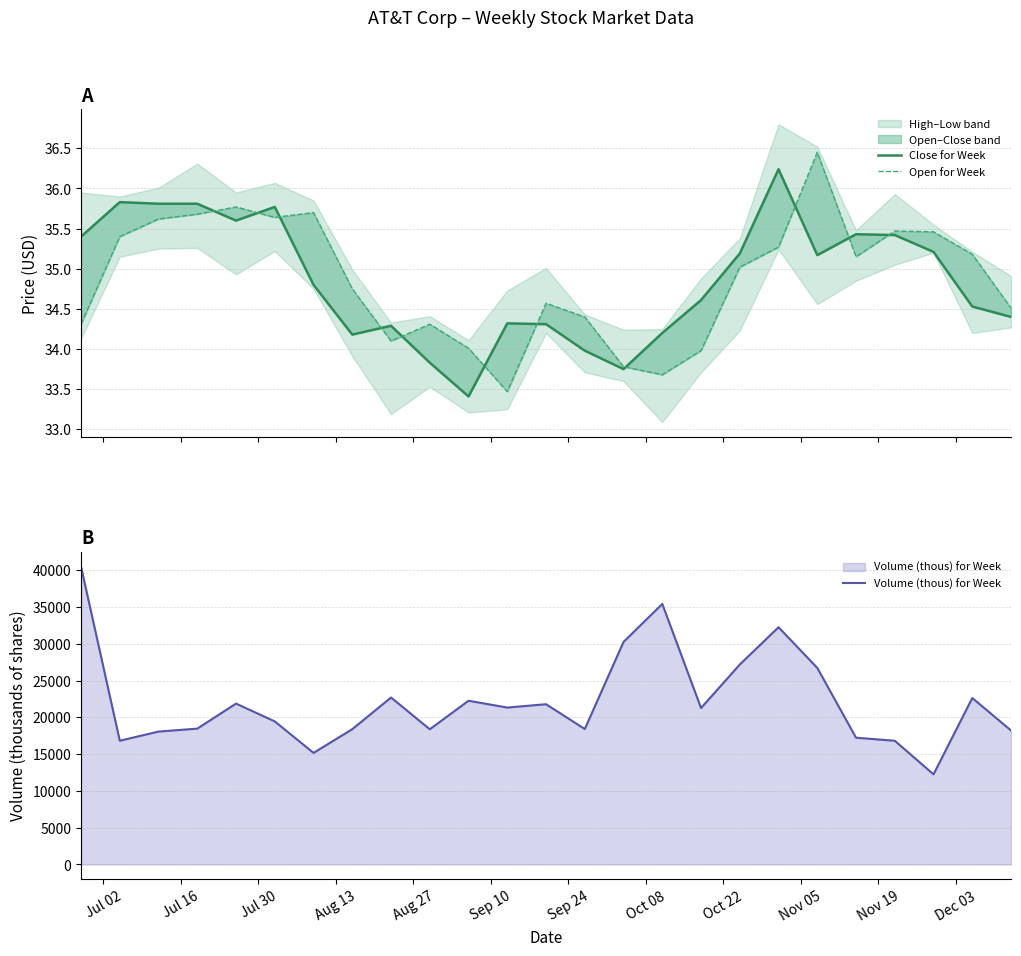

Reading right to left, list all the values displayed in this chart.

Close for Week: 34.4	34.5	35.2	35.4	35.4	35.2	36.2	35.2	34.6	34.2	33.8	34.0	34.3	34.3	33.4	33.8	34.3	34.2	34.8	35.8	35.6	35.8	35.8	35.8	35.4
Open for Week: 34.5	35.2	35.5	35.5	35.1	36.5	35.3	35.0	34.0	33.7	33.8	34.4	34.6	33.5	34.0	34.3	34.1	34.8	35.7	35.6	35.8	35.7	35.6	35.4	34.3
Volume (thous) for Week: 18212.4	22625.6	12251.4	16814.2	17228.4	26720.0	32246.1	27178.2	21267.7	35412.8	30249.7	18411.3	21782.1	21327.5	22253.4	18376.4	22694.0	18391.1	15166.3	19446.1	21866.7	18462.6	18063.9	16819.4	40490.4